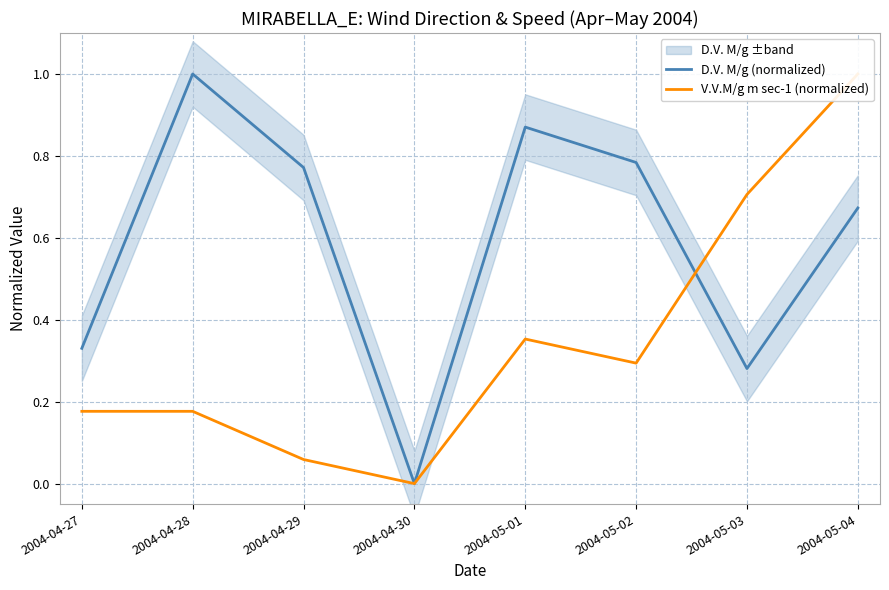

After their last crossing, which series has the higher values: D.V. M/g (normalized) or V.V.M/g m sec-1 (normalized)?

V.V.M/g m sec-1 (normalized)